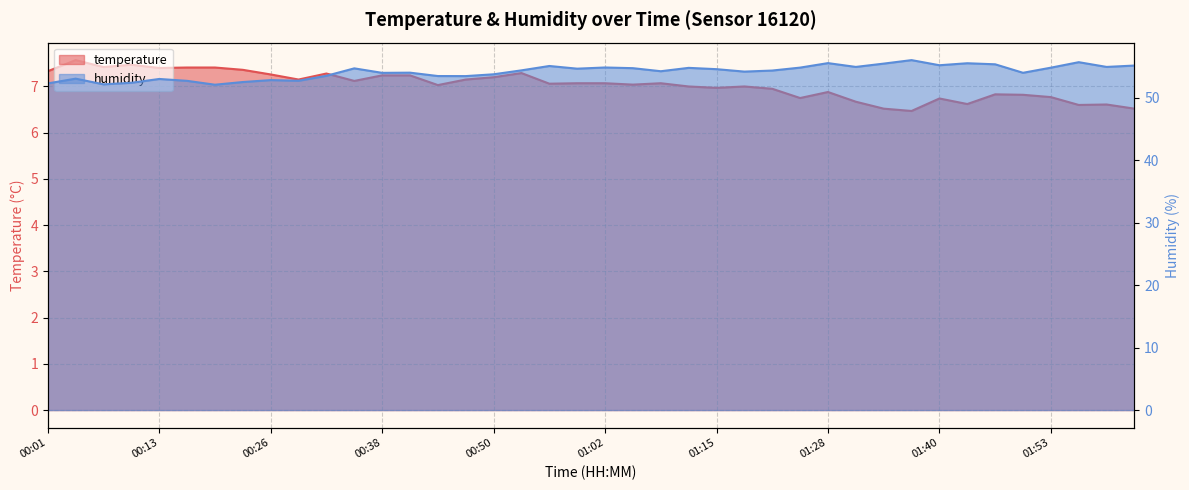

Reading left to right, extract all data points from this chart.

temperature: 00:01=7.3	00:04=7.6	00:07=7.4	00:10=7.5	00:13=7.4	00:17=7.4	00:20=7.4	00:23=7.4	00:26=7.3	00:29=7.2	00:32=7.3	00:35=7.1	00:38=7.2	00:41=7.2	00:44=7.0	00:47=7.2	00:50=7.2	00:53=7.3	00:56=7.1	00:59=7.1	01:02=7.1	01:06=7.0	01:09=7.1	01:12=7.0	01:15=7.0	01:18=7.0	01:21=7.0	01:25=6.8	01:28=6.9	01:31=6.7	01:34=6.5	01:37=6.5	01:40=6.7	01:43=6.6	01:46=6.8	01:50=6.8	01:53=6.8	01:56=6.6	01:59=6.6	02:02=6.5
humidity: 00:01=52.3	00:04=53.1	00:07=52.2	00:10=52.4	00:13=53.0	00:17=52.7	00:20=52.1	00:23=52.5	00:26=52.9	00:29=52.8	00:32=53.5	00:35=54.7	00:38=54.0	00:41=54.0	00:44=53.5	00:47=53.5	00:50=53.8	00:53=54.4	00:56=55.1	00:59=54.7	01:02=54.9	01:06=54.8	01:09=54.3	01:12=54.8	01:15=54.6	01:18=54.2	01:21=54.4	01:25=54.9	01:28=55.6	01:31=55.0	01:34=55.5	01:37=56.1	01:40=55.2	01:43=55.6	01:46=55.4	01:50=54.0	01:53=54.9	01:56=55.7	01:59=55.0	02:02=55.2